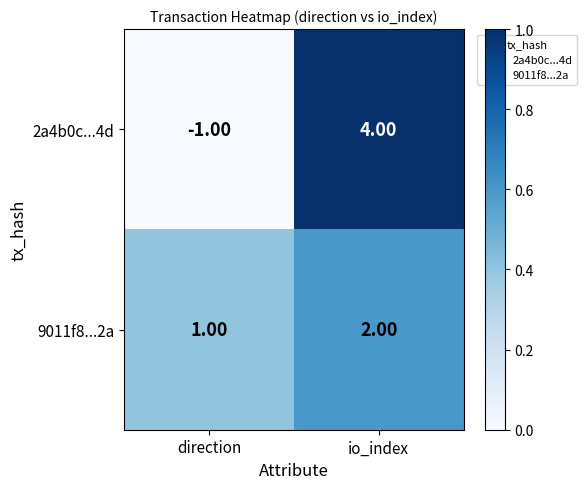

List the series in order of their peak value, highest first.

2a4b0c...4d, 9011f8...2a